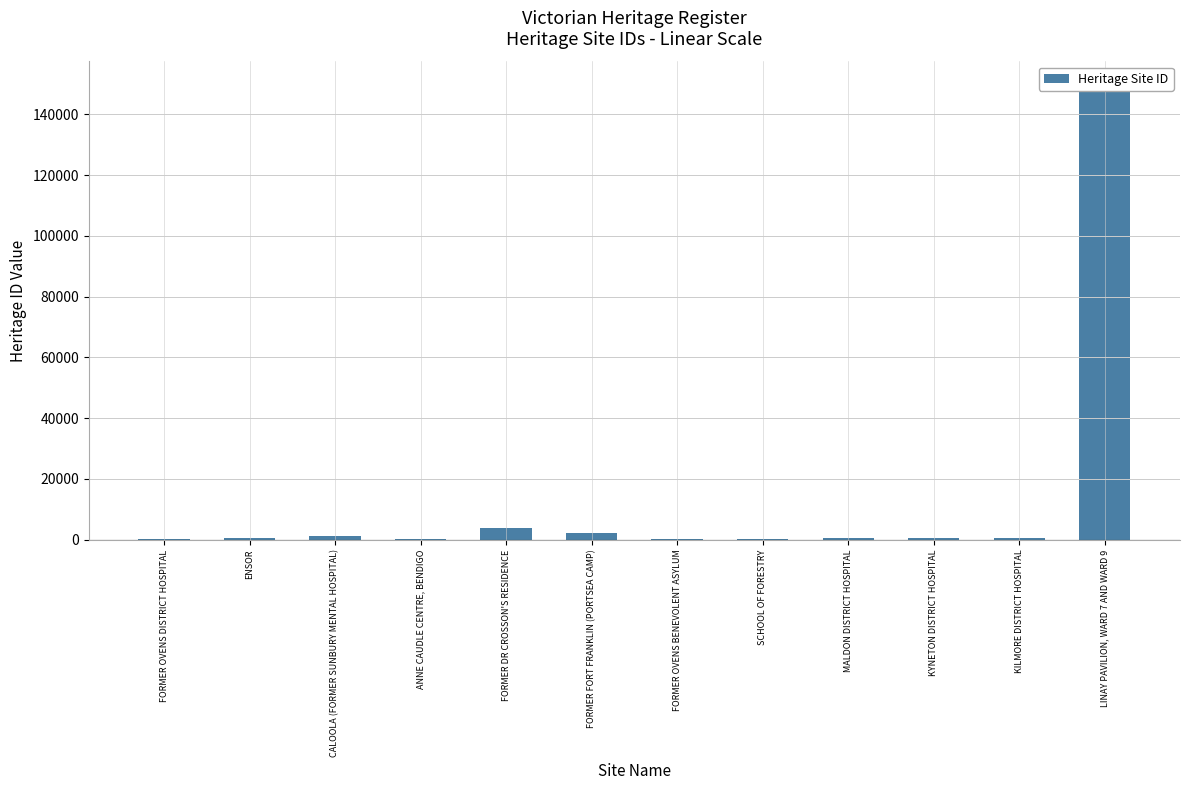

What is the sum of the values at CALOOLA (FORMER SUNBURY MENTAL HOSPITAL) and FORMER OVENS BENEVOLENT ASYLUM?

1249